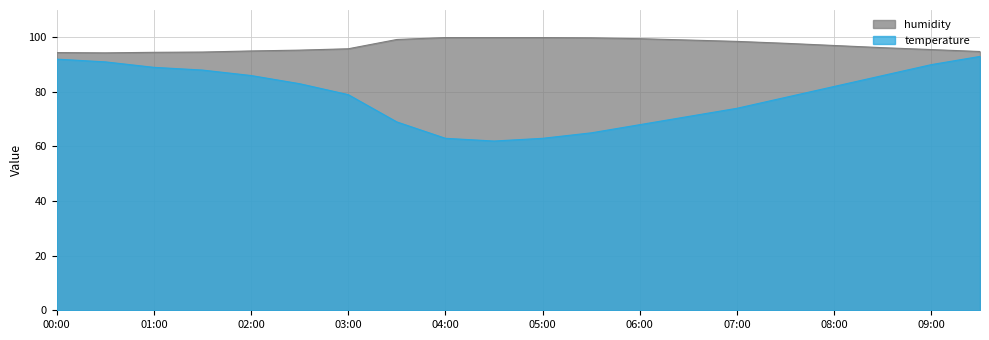

The temperature series shows 92.0 at 00:00. True or false?

True